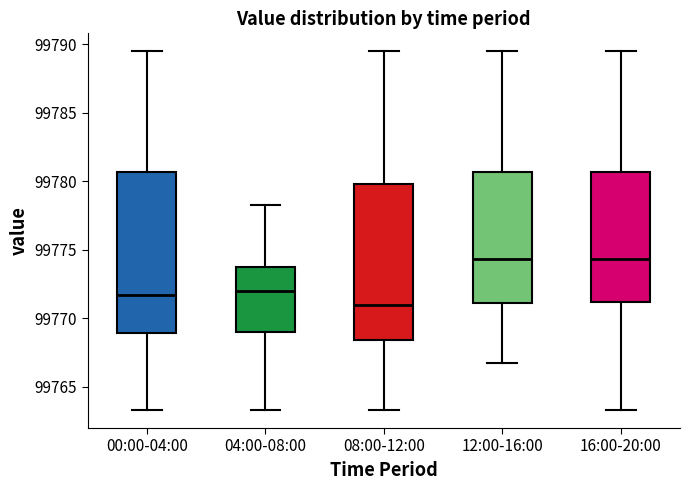

Reading left to right, transcribe this box plot: for each box, give where its median line is, the range the box spans, and where its two whiskers end, as read against the y-axis. The values are not printed on the chart, so give them approximately, as read against the axis.

00:00-04:00: median 99771.5, box 99769.0 to 99780.5, whiskers 99763.5 to 99789.5
04:00-08:00: median 99772.0, box 99769.0 to 99774.0, whiskers 99763.5 to 99778.5
08:00-12:00: median 99771.0, box 99768.5 to 99780.0, whiskers 99763.5 to 99789.5
12:00-16:00: median 99774.5, box 99771.0 to 99780.5, whiskers 99766.5 to 99789.5
16:00-20:00: median 99774.5, box 99771.0 to 99780.5, whiskers 99763.5 to 99789.5